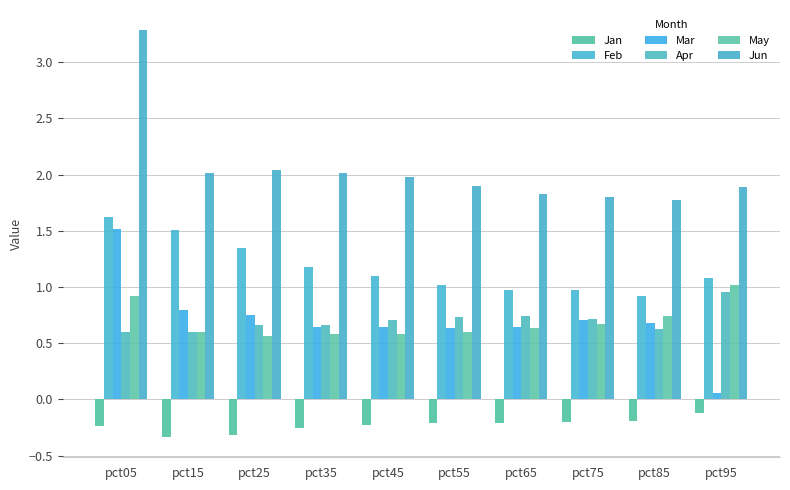

What is the value of the May bar at the 10th from the left?

1.0